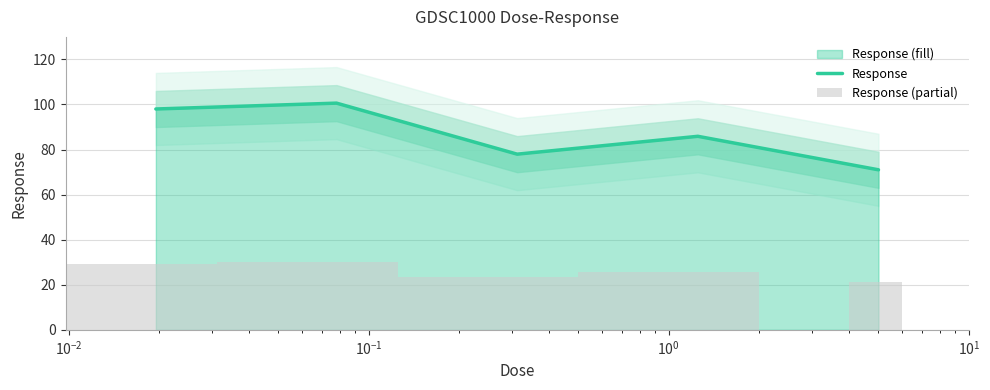

What is the highest value of the Response series?

100.6